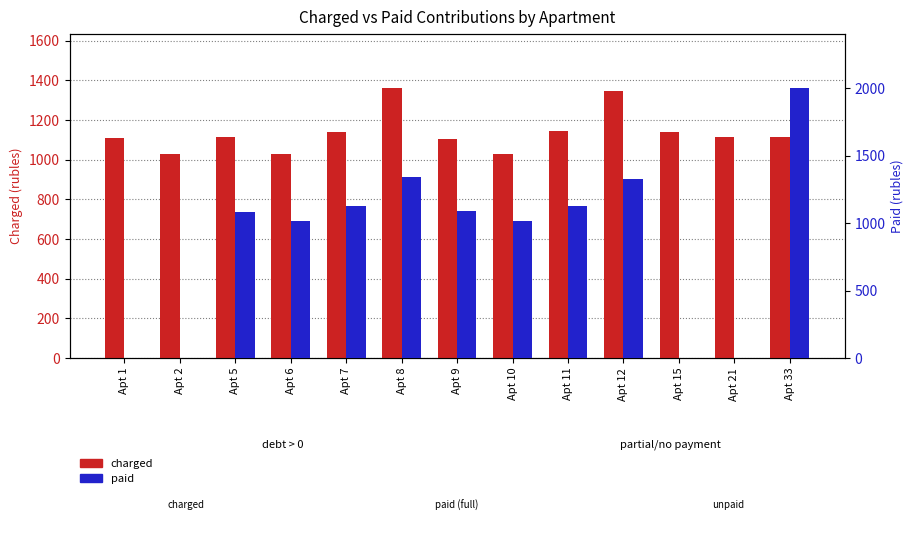

Is it true that charged equals 1108.1 at Apt 1?

True